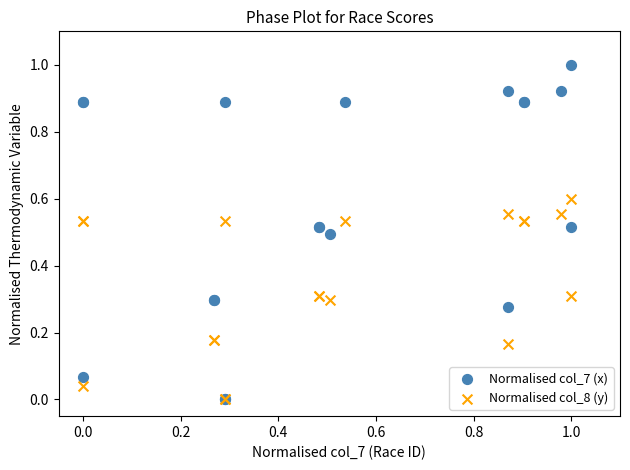

What are all the series names shown in the legend?

Normalised col_7 (x), Normalised col_8 (y)